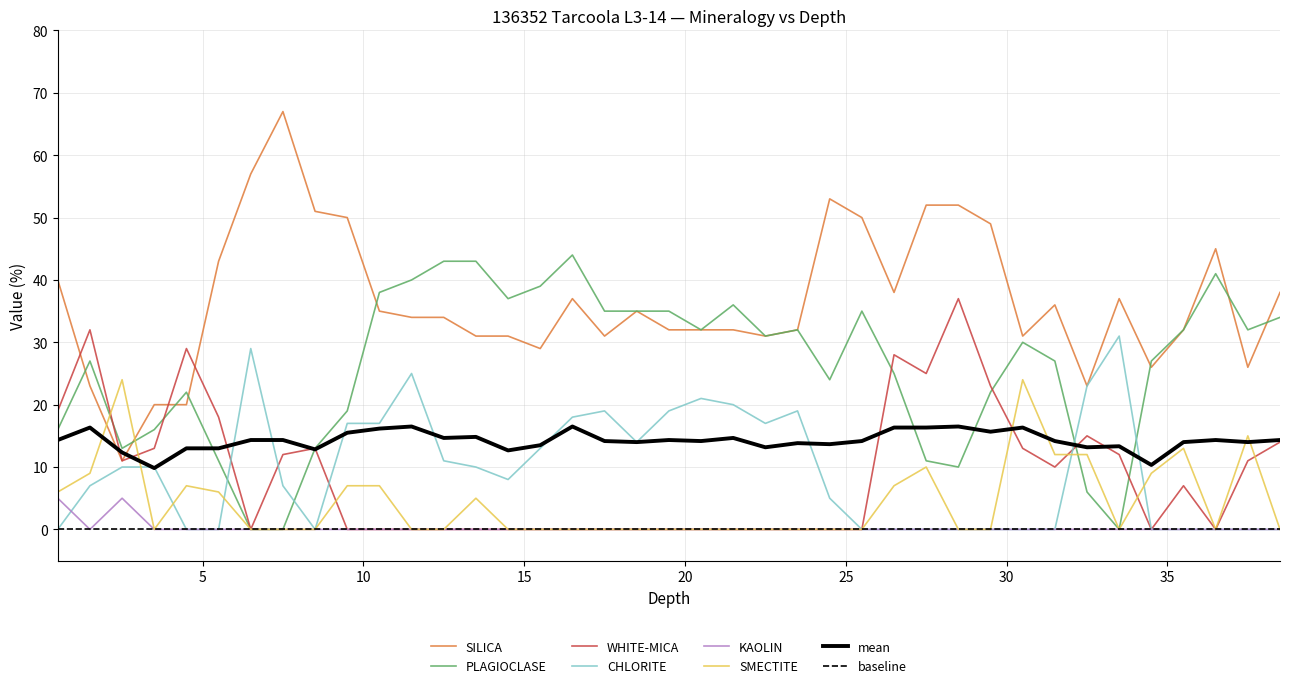

In KAOLIN, how many points are lower than both neighbors (excluding endpoints)?

1